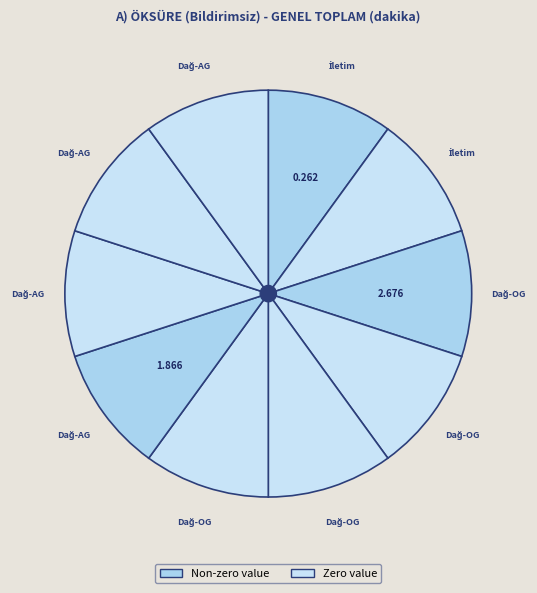

Count the number of slices in the pie.

10